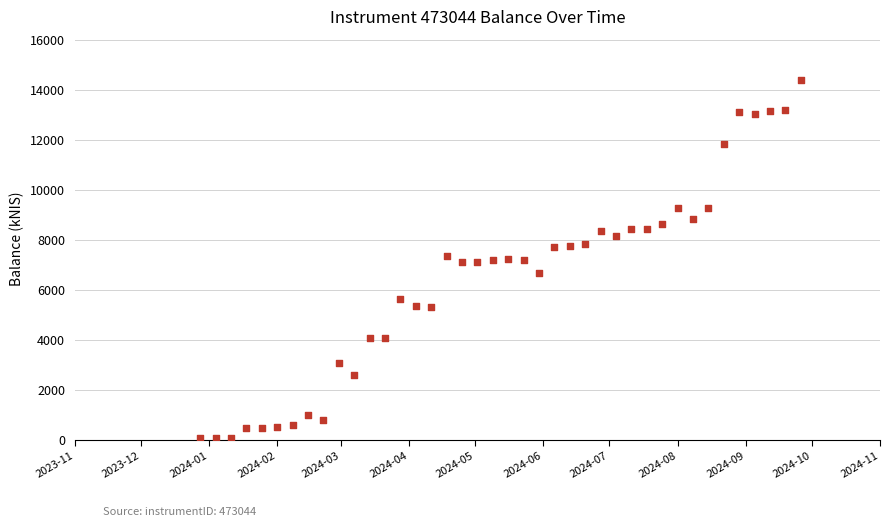

What is the range of Y values (max minus min)?

14280.5